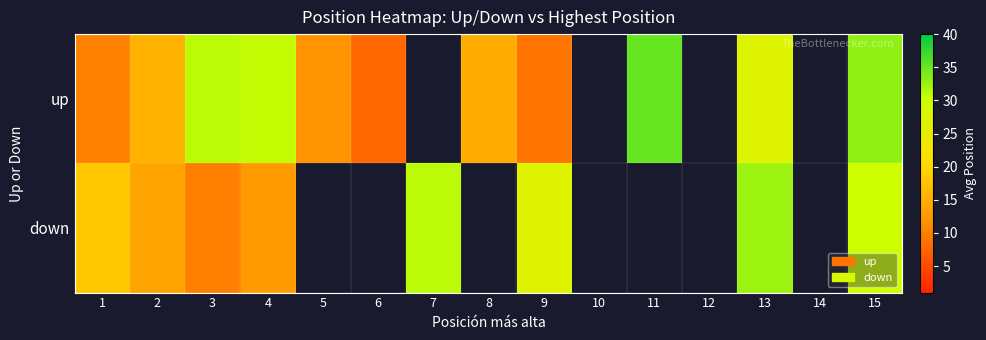

Rank the categories by down value from lowest to highest.

3, 4, 2, 1, 5, 6, 9, 15, 7, 8, 10, 11, 12, 13, 14